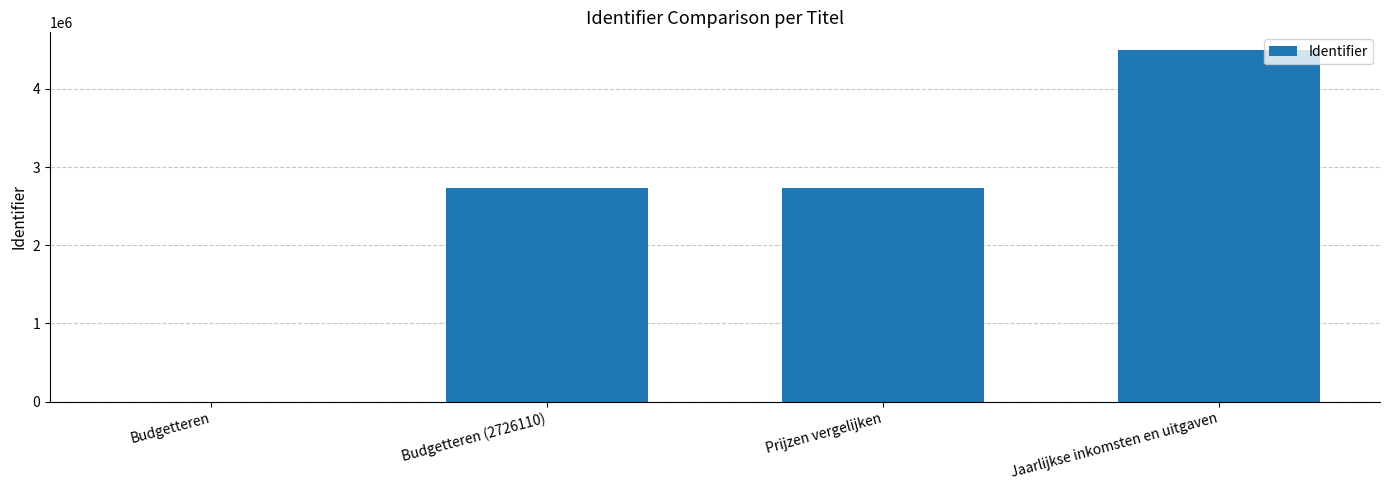

What is the maximum value shown in the chart?

4497918